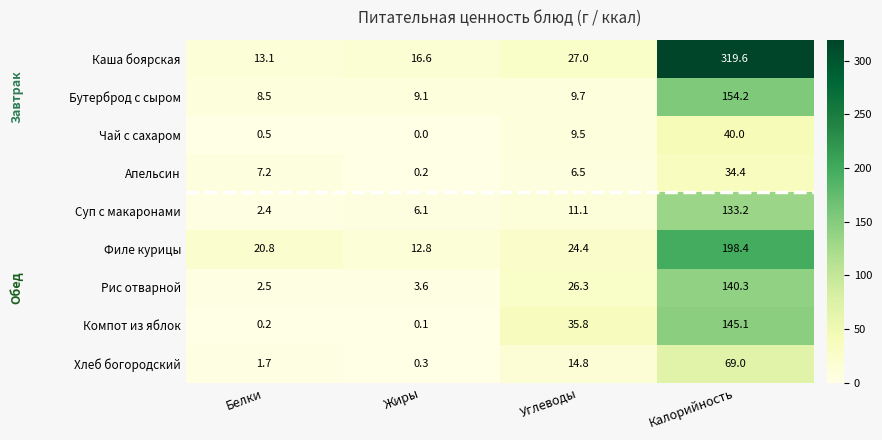

Between Белки and Углеводы, which series saw the biggest shift?

Компот из яблок